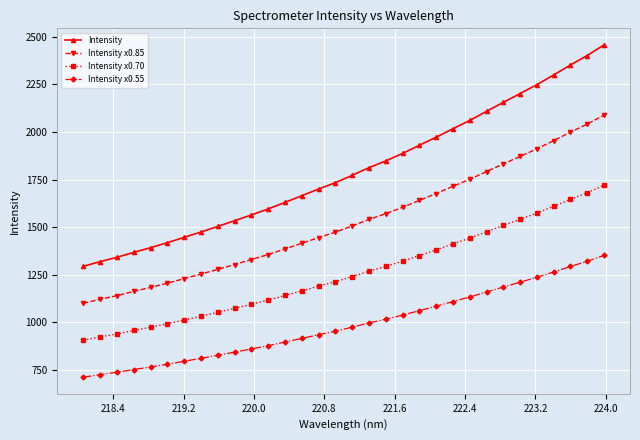

Does the chart have visible grid lines?

Yes